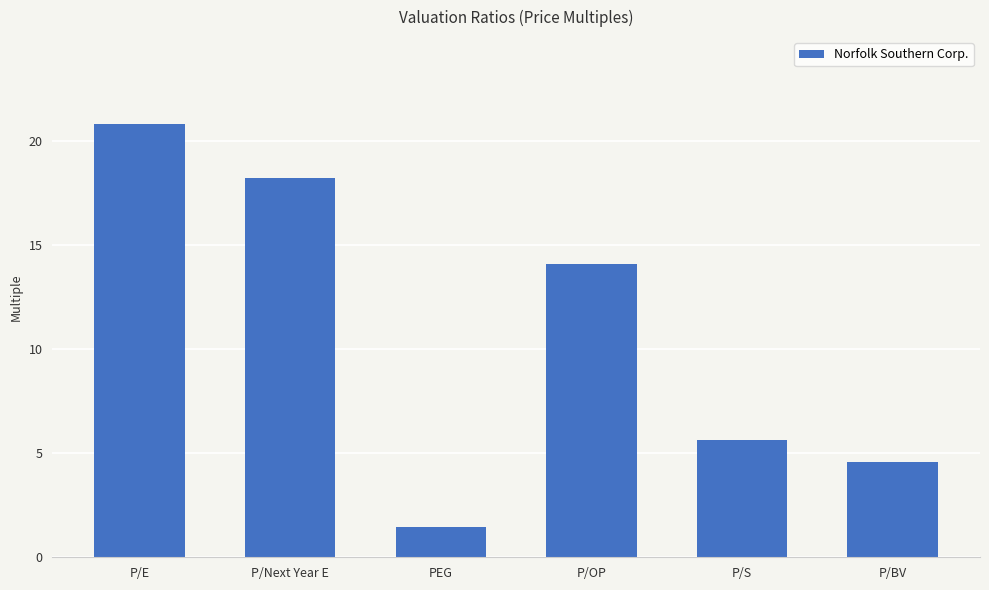

What is the approximate value at P/Next Year E?

18.2